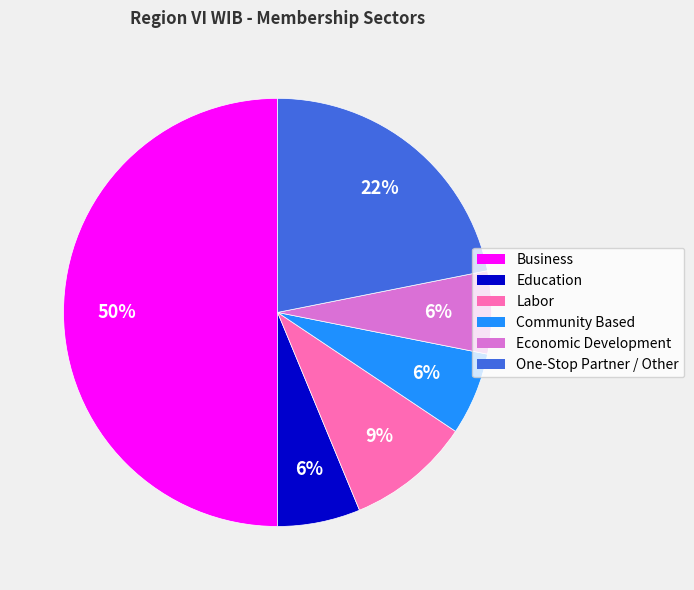

Combined, do Business and Education account for over 50%?

Yes